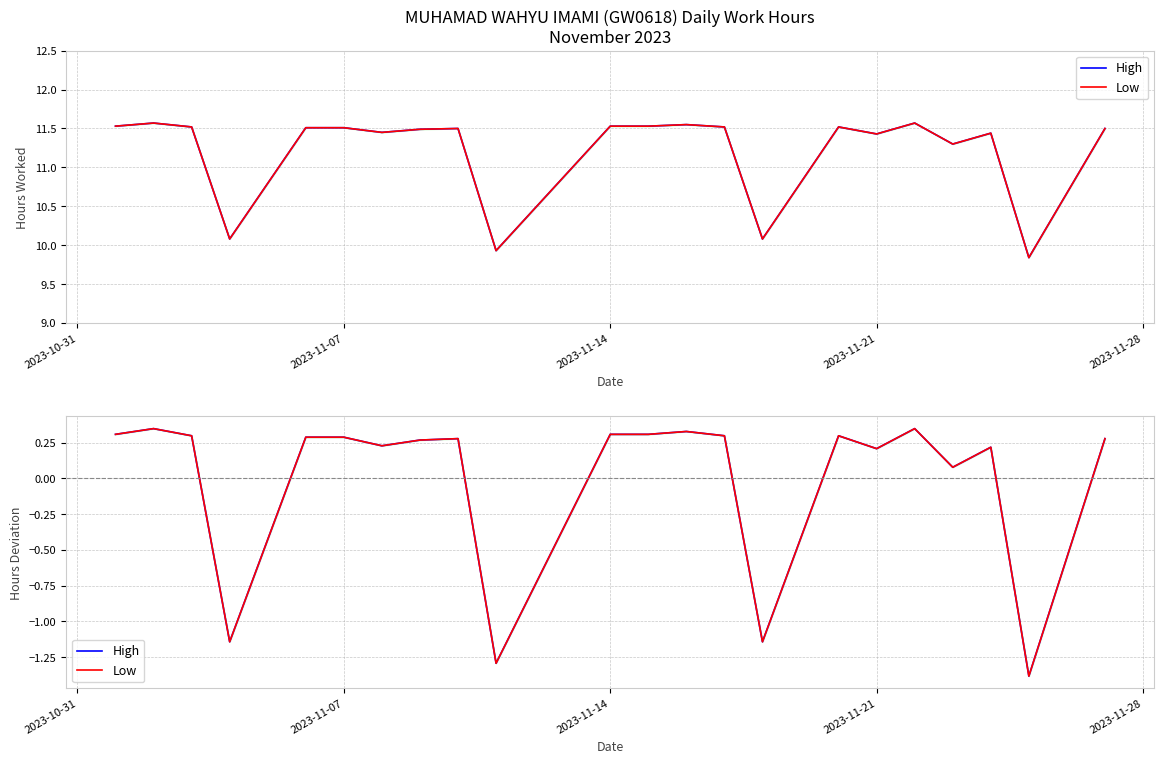

Is this an area chart (filled region under the line)?

No